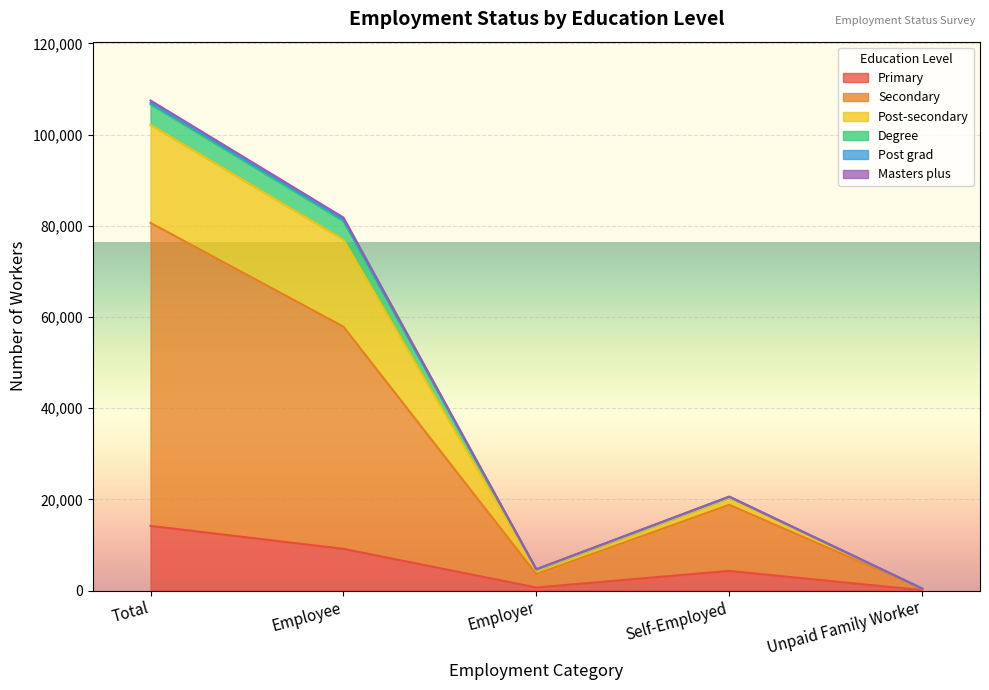

Where is the first local minimum for Post-secondary?

Employer